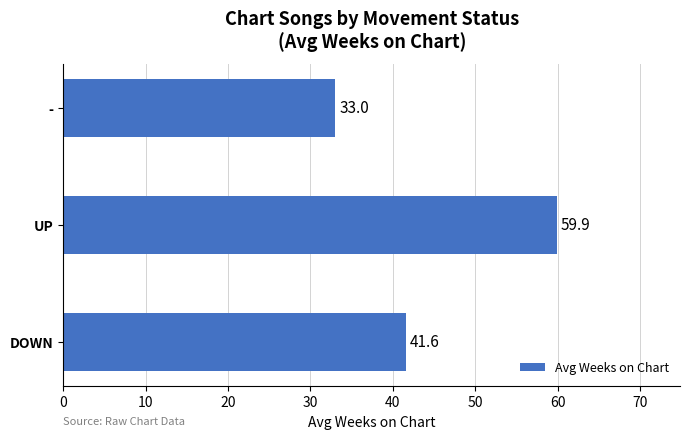

Between DOWN and UP, which is larger?

UP